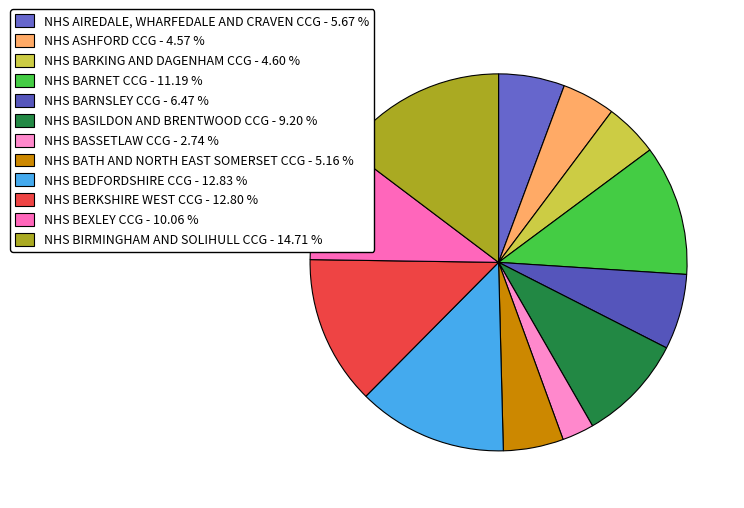

Rank the categories by value from lowest to highest.

NHS BASSETLAW CCG, NHS ASHFORD CCG, NHS BARKING AND DAGENHAM CCG, NHS BATH AND NORTH EAST SOMERSET CCG, NHS AIREDALE, WHARFEDALE AND CRAVEN CCG, NHS BARNSLEY CCG, NHS BASILDON AND BRENTWOOD CCG, NHS BEXLEY CCG, NHS BARNET CCG, NHS BERKSHIRE WEST CCG, NHS BEDFORDSHIRE CCG, NHS BIRMINGHAM AND SOLIHULL CCG